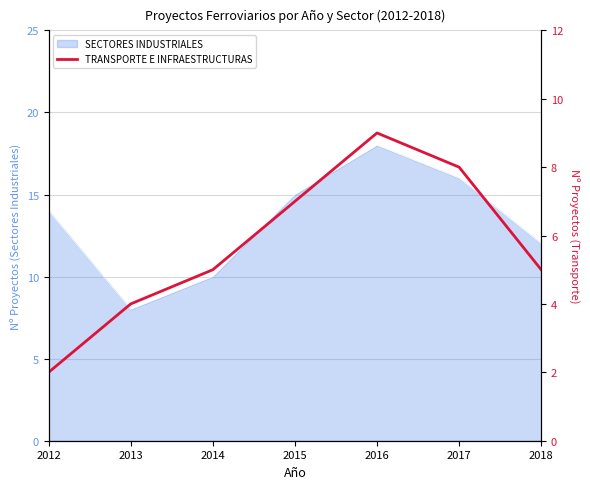

At which category does the chart reach its peak across all series?

2016